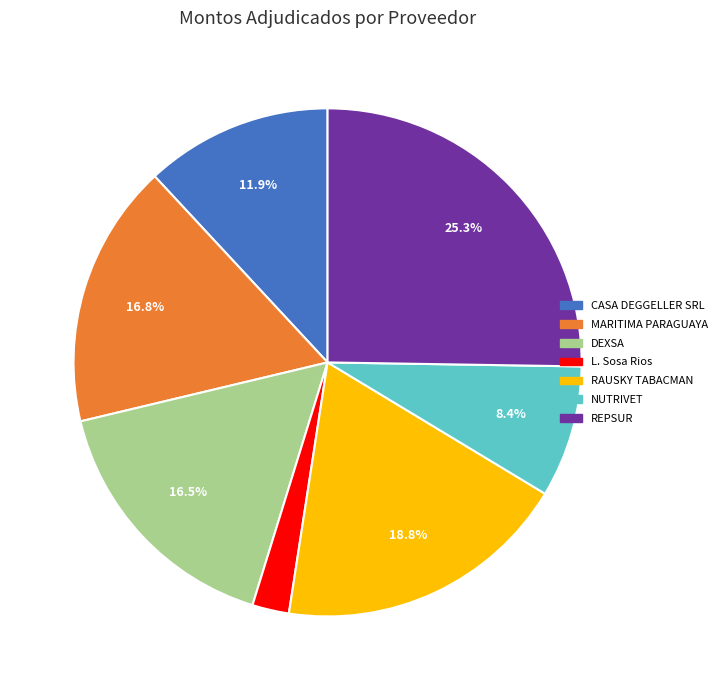

Is there a majority slice in this chart?

No